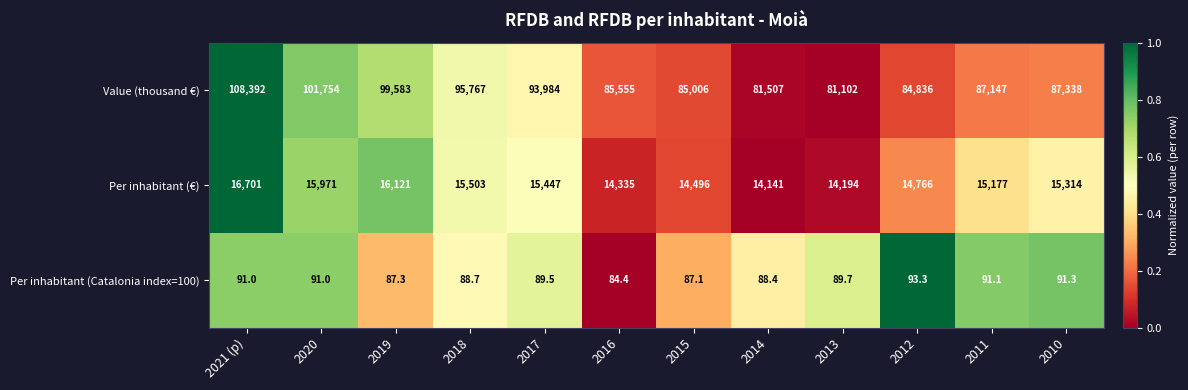

The Per inhabitant (Catalonia index=100) series shows 118.1 at 2013. True or false?

False